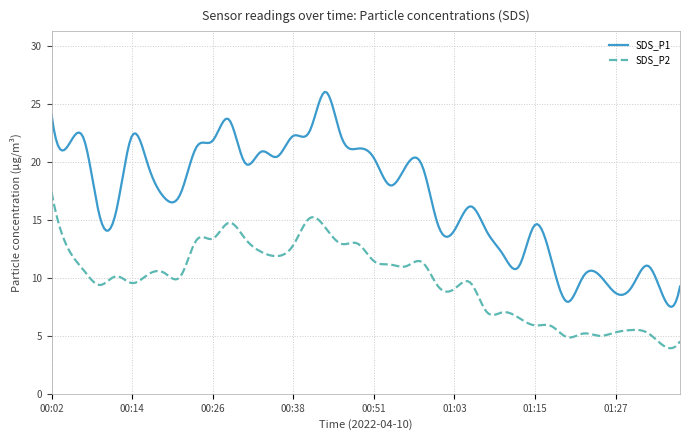

True or false: SDS_P1 and SDS_P2 cross at least once.

False